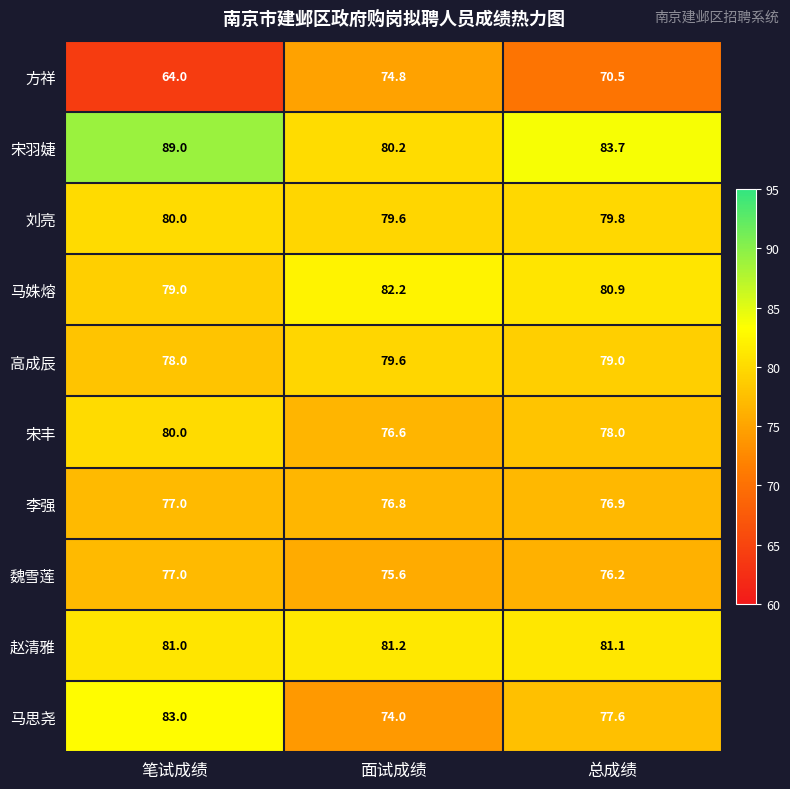

Reading left to right, what are all the values shown in this chart?

方祥: 笔试成绩=64.0	面试成绩=74.8	总成绩=70.5
宋羽婕: 笔试成绩=89.0	面试成绩=80.2	总成绩=83.7
刘亮: 笔试成绩=80.0	面试成绩=79.6	总成绩=79.8
马姝熔: 笔试成绩=79.0	面试成绩=82.2	总成绩=80.9
高成辰: 笔试成绩=78.0	面试成绩=79.6	总成绩=79.0
宋丰: 笔试成绩=80.0	面试成绩=76.6	总成绩=78.0
李强: 笔试成绩=77.0	面试成绩=76.8	总成绩=76.9
魏雪莲: 笔试成绩=77.0	面试成绩=75.6	总成绩=76.2
赵清雅: 笔试成绩=81.0	面试成绩=81.2	总成绩=81.1
马思尧: 笔试成绩=83.0	面试成绩=74.0	总成绩=77.6